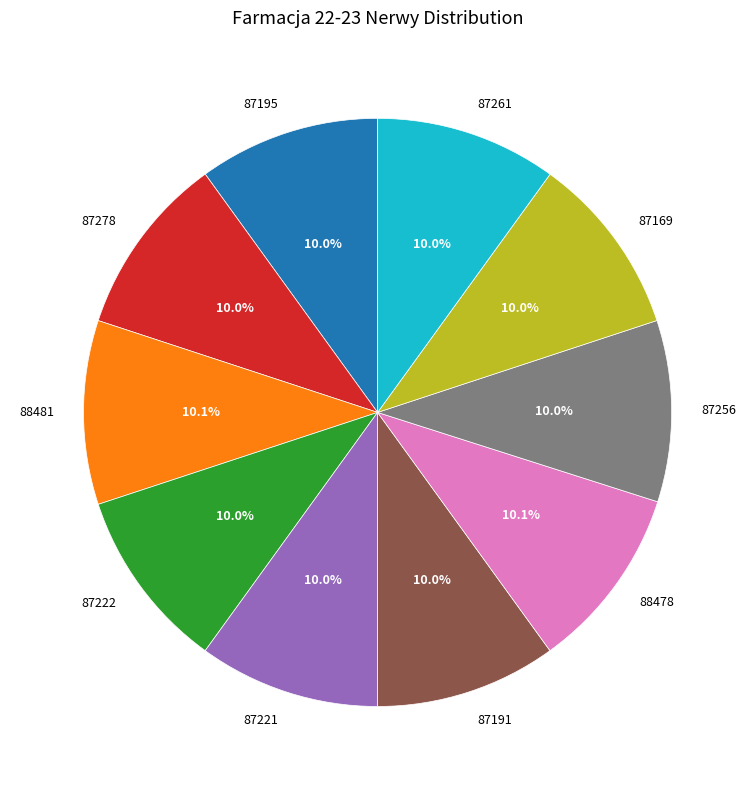

Approximately how many times larger is the value at 87256 compared to 87261?

1.0